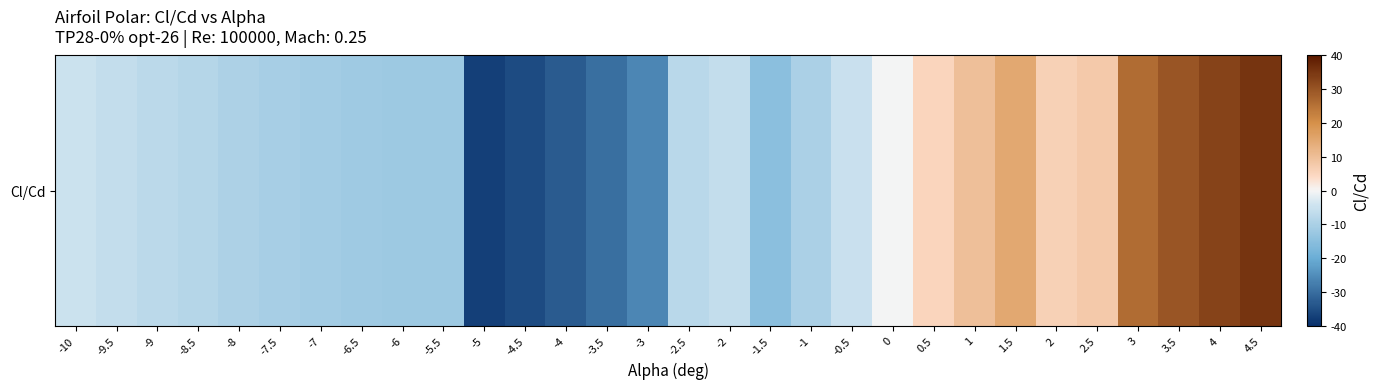

What is the difference between the maximum and second lowest values?

71.0